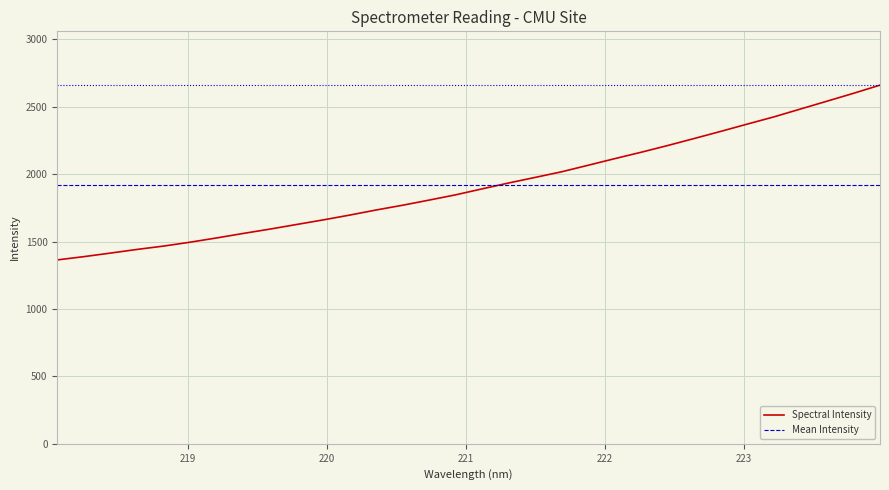

Reading left to right, extract all data points from this chart.

Spectral Intensity: 1364.1	1388.4	1414.7	1441.9	1466.7	1495.5	1527.1	1560.5	1592.4	1626.6	1660.5	1696.2	1734.3	1769.6	1807.8	1846.8	1891.2	1934.9	1976.2	2018.0	2066.6	2115.5	2163.2	2213.0	2265.1	2317.8	2372.0	2425.2	2483.5	2541.5	2600.0	2660.6
Mean Intensity: 1919.9	1919.9	1919.9	1919.9	1919.9	1919.9	1919.9	1919.9	1919.9	1919.9	1919.9	1919.9	1919.9	1919.9	1919.9	1919.9	1919.9	1919.9	1919.9	1919.9	1919.9	1919.9	1919.9	1919.9	1919.9	1919.9	1919.9	1919.9	1919.9	1919.9	1919.9	1919.9